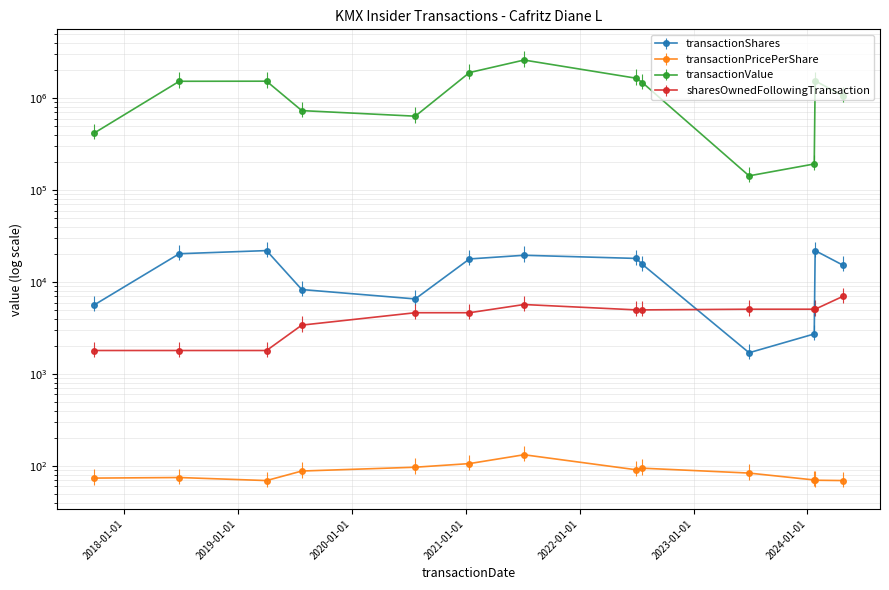

What is the label of the 1st point from the right?

2024-04-23